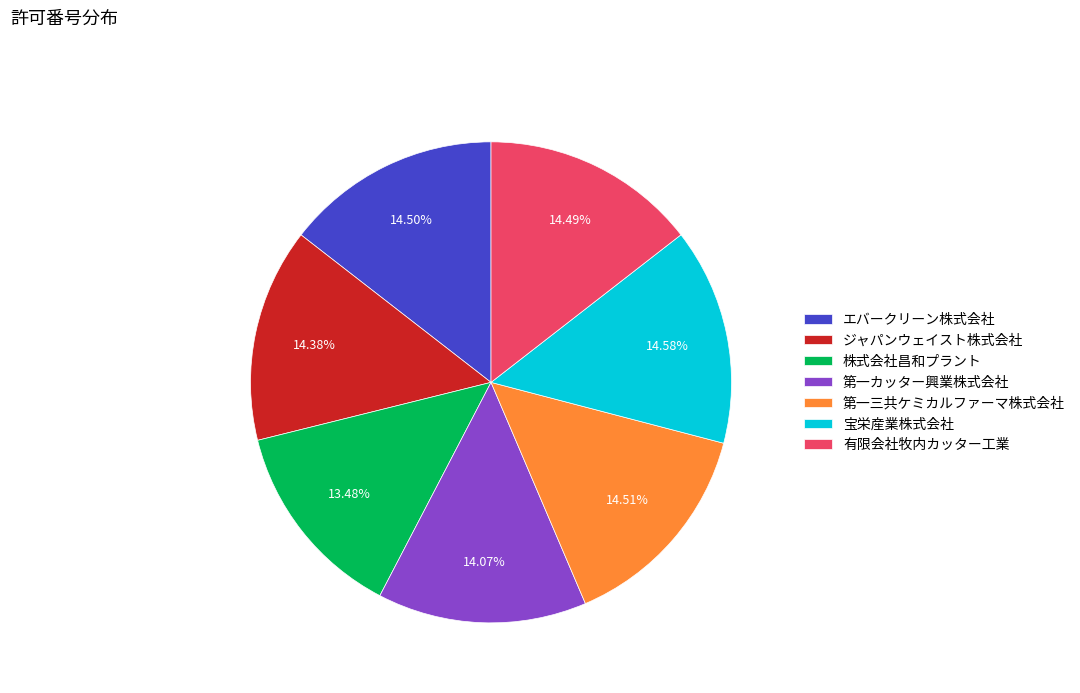

The 株式会社昌和プラント slice represents 1% of the pie. True or false?

False